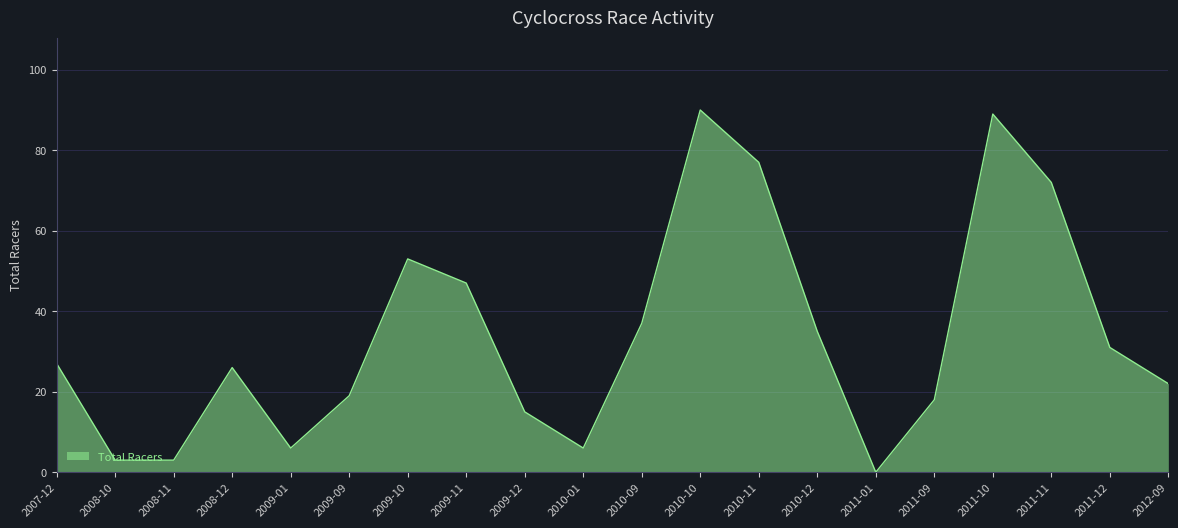

Where is the data nearest to the value 45?

2009-11